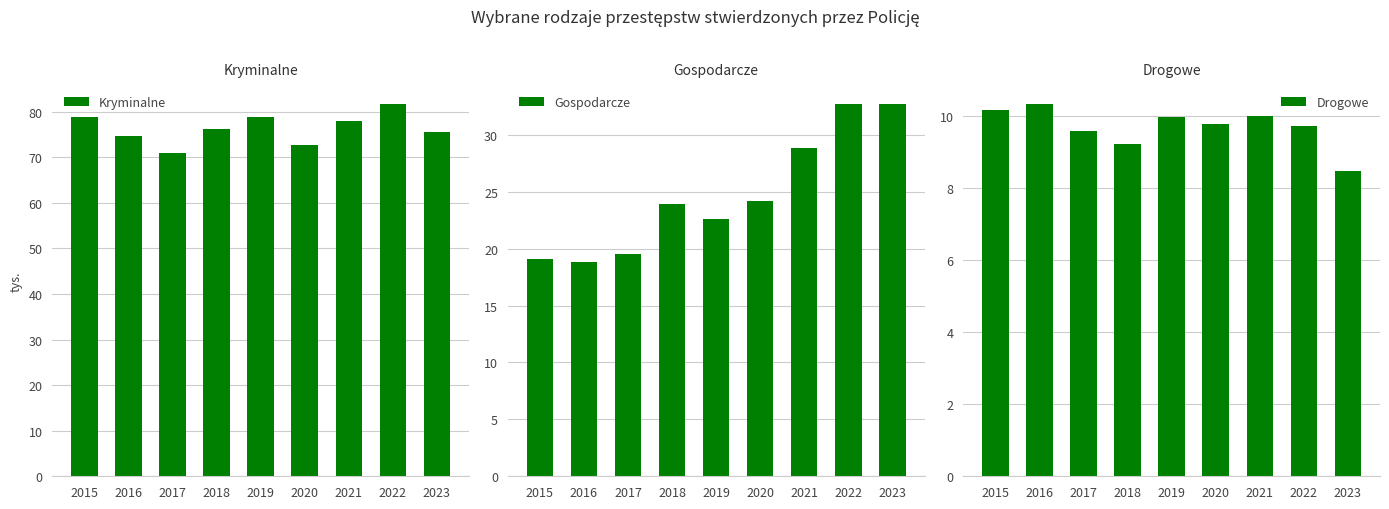

Rank the series by their average value, from highest to lowest.

Kryminalne, Gospodarcze, Drogowe